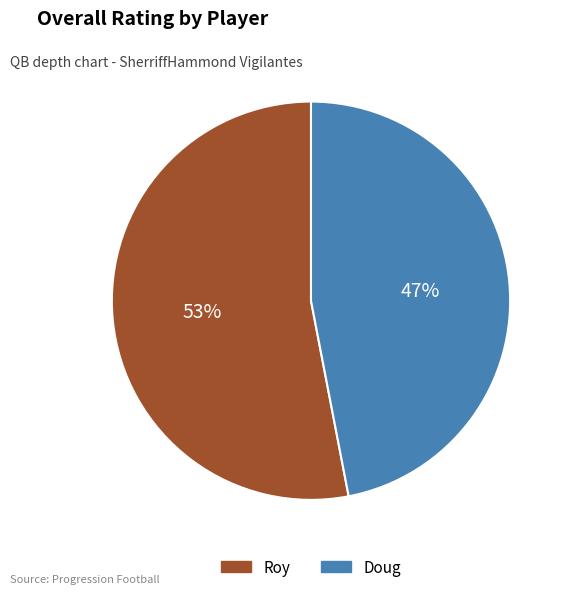

Which slice is the smallest?

Doug